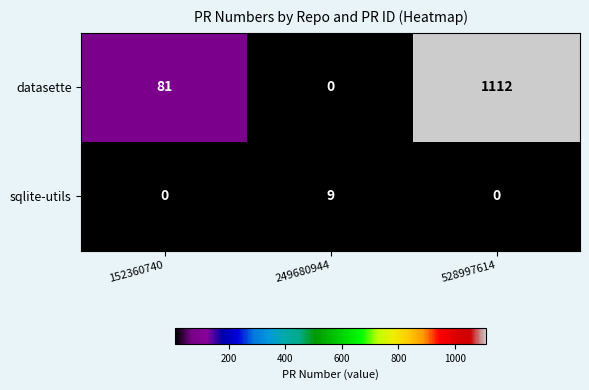

The value of sqlite-utils at 152360740 is 0. True or false?

True